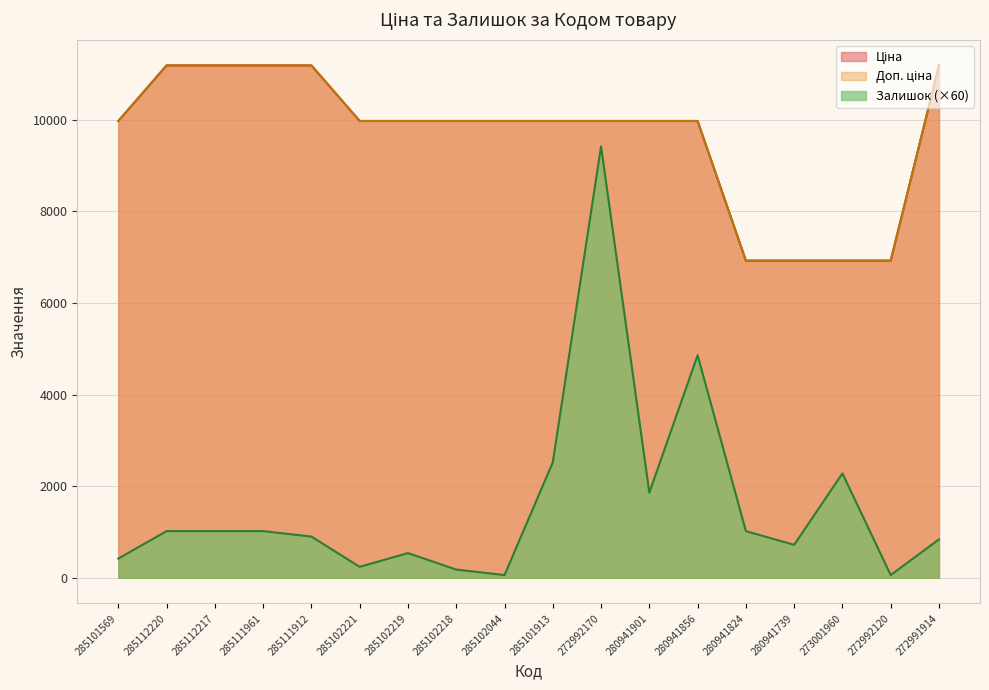

What is the sum of all Залишок values?

28980.0